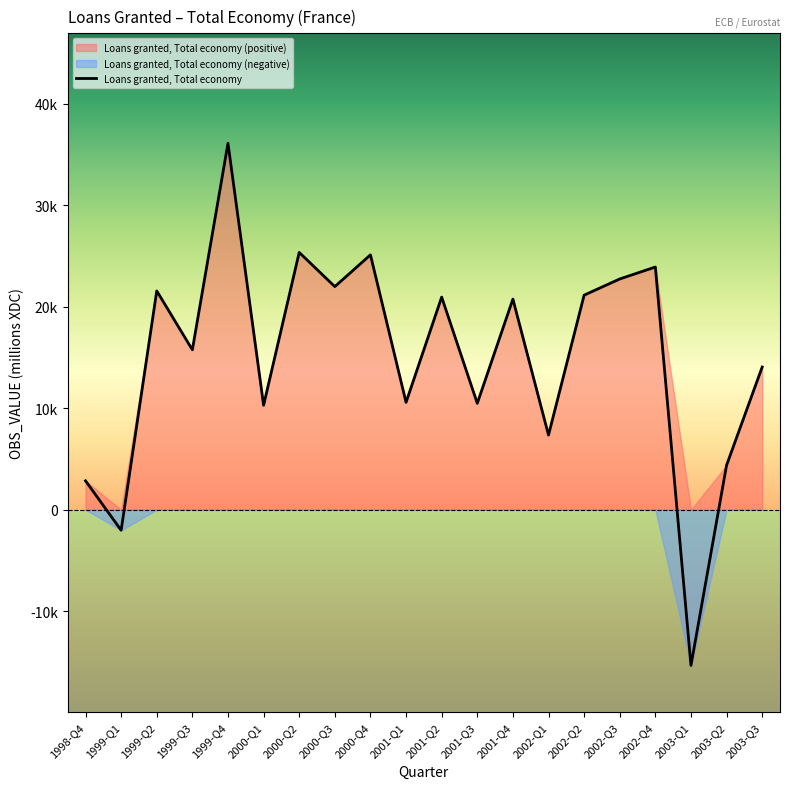

How many negative values are there?

2